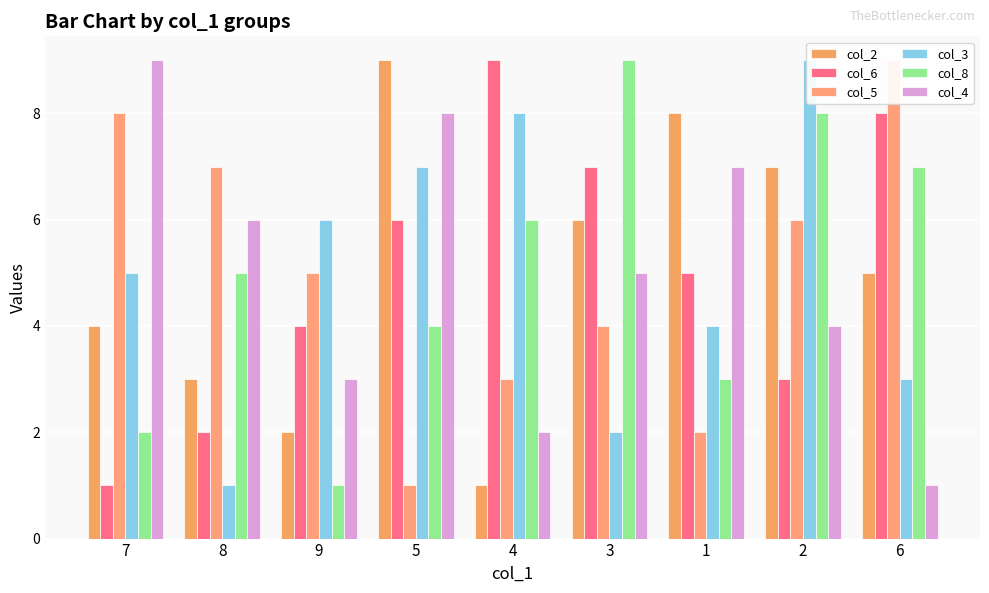

Which series has the largest total across all categories?

col_2